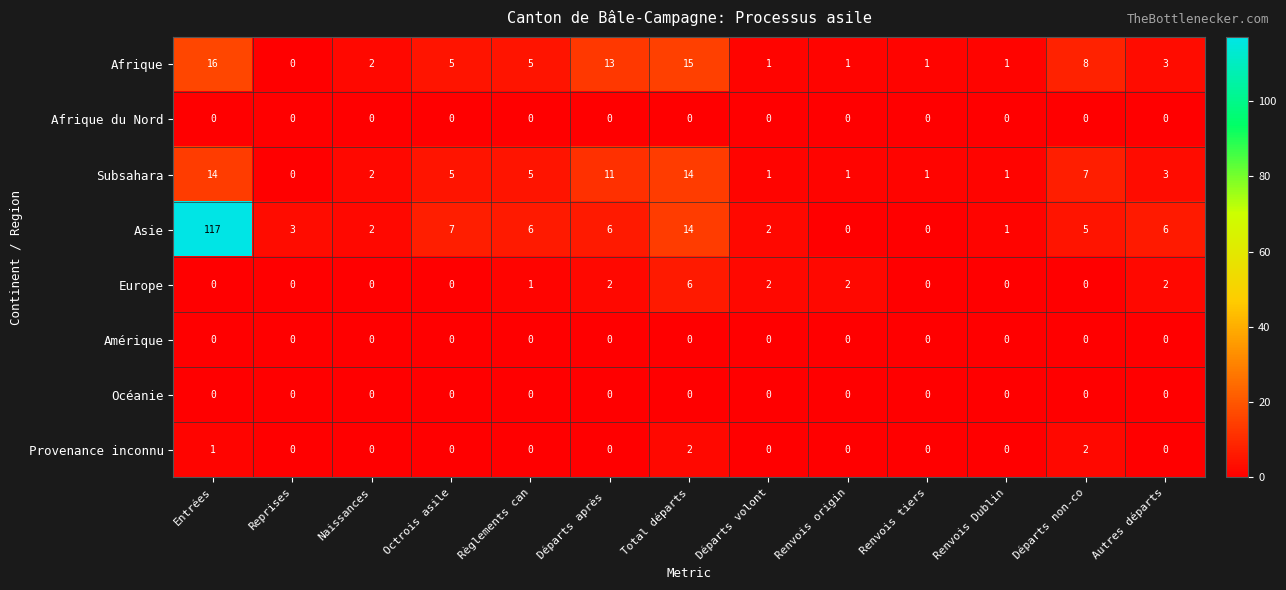

True or false: Europe has a value of 8 at Total départs.

False